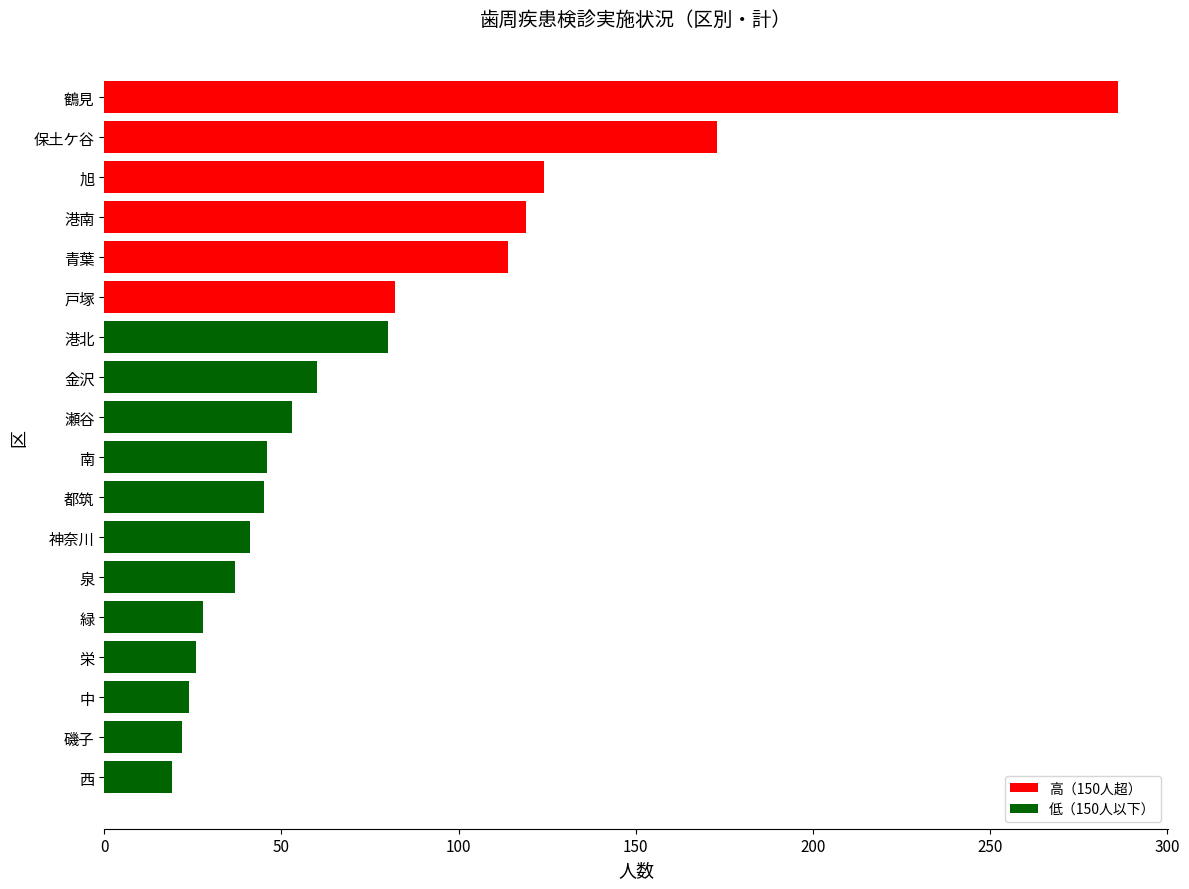

Approximately how many times larger is the value at 青葉 compared to 港北?

1.4